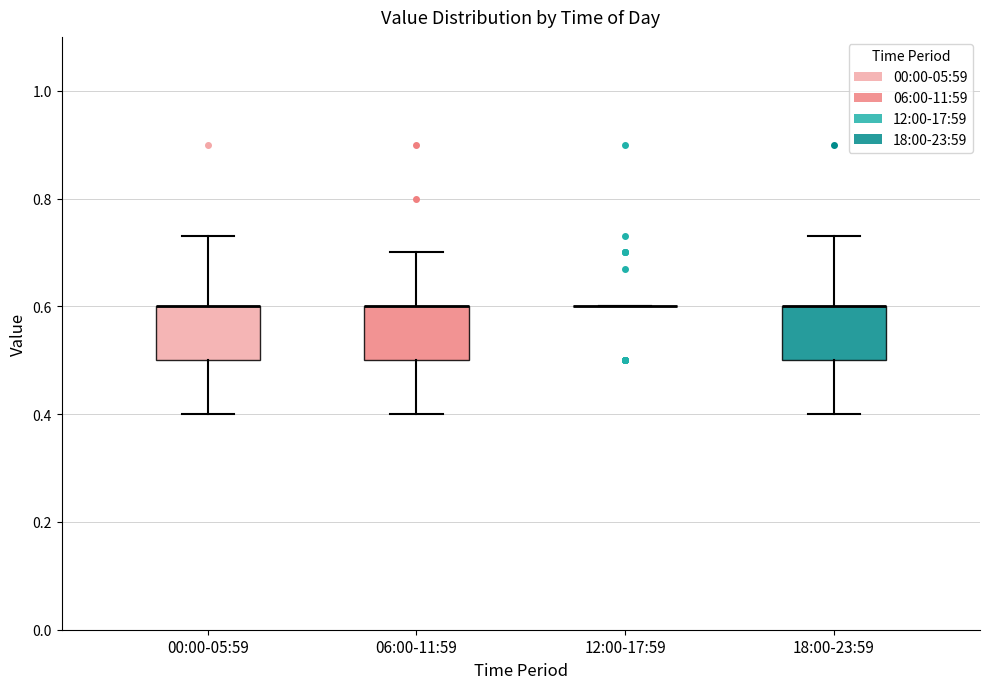

Where is the lower edge of the box for 18:00-23:59 on the y-axis? The values are not printed on the chart, so give them approximately, as read against the axis.

0.50